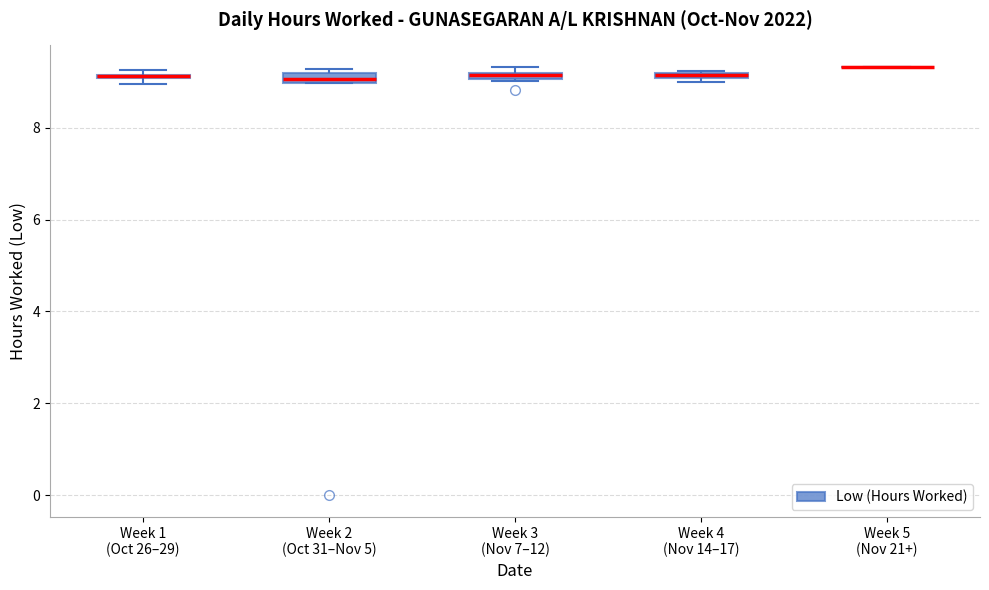

Where is the upper edge of the box for Week 4 (Nov 14–17) on the y-axis? The values are not printed on the chart, so give them approximately, as read against the axis.

9.2